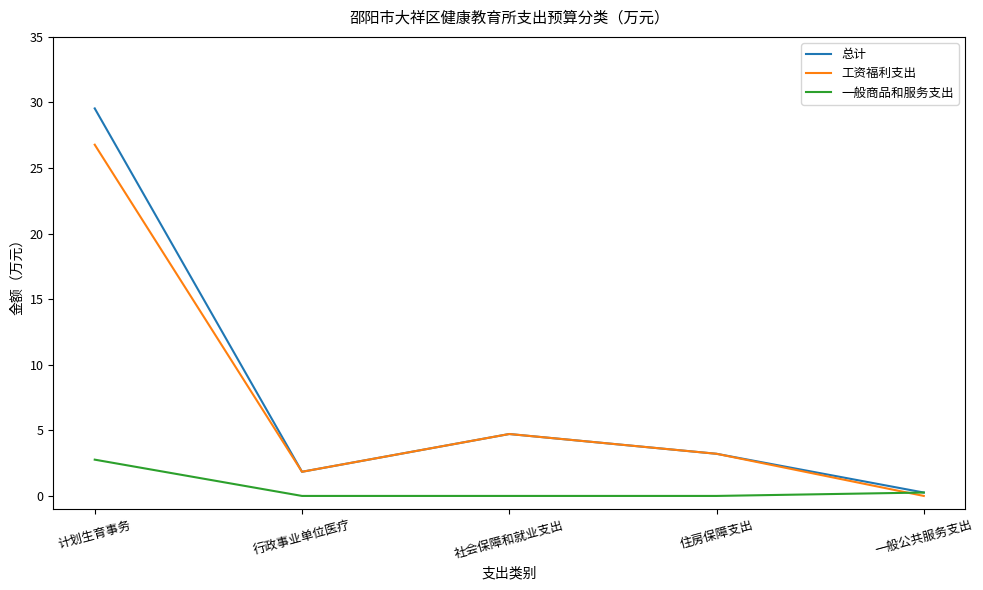

What position from the left is 计划生育事务?

1